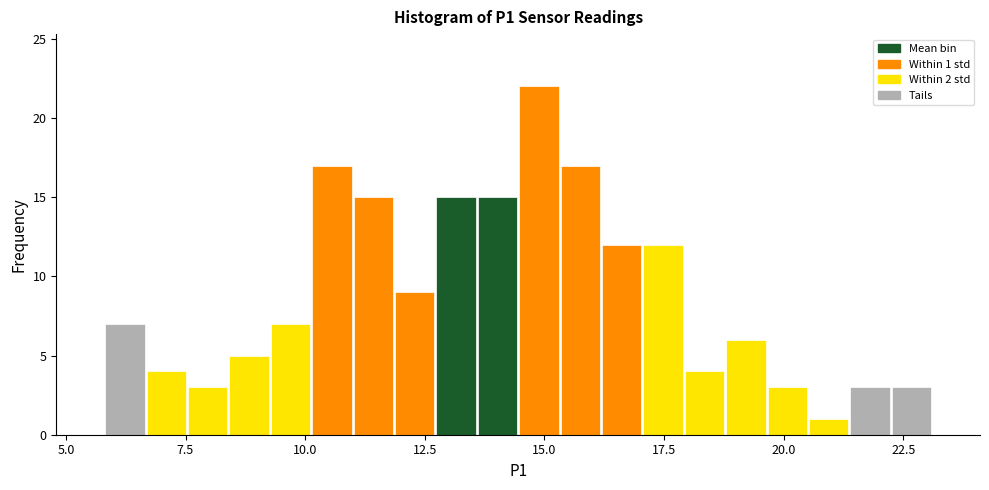

Around what value on the x-axis is the tallest bar? Give the approximate position of its centre, as read against the axis.

15.0